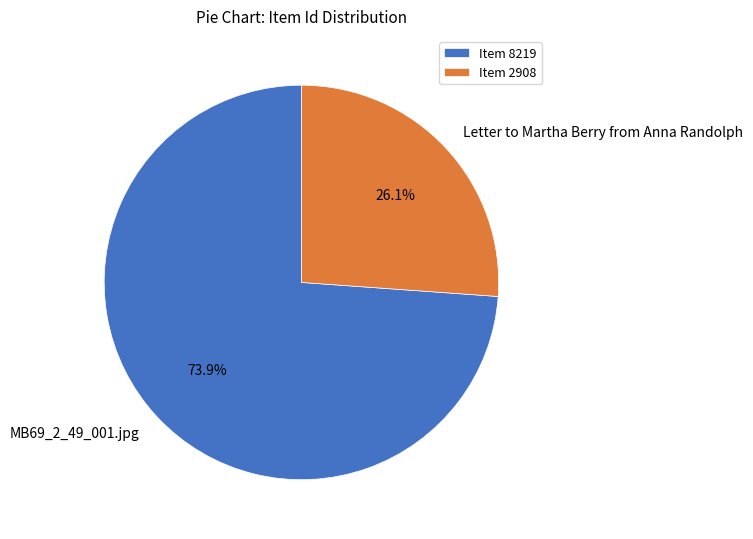

Rank the categories by value from lowest to highest.

Letter to Martha Berry from Anna Randolph, MB69_2_49_001.jpg